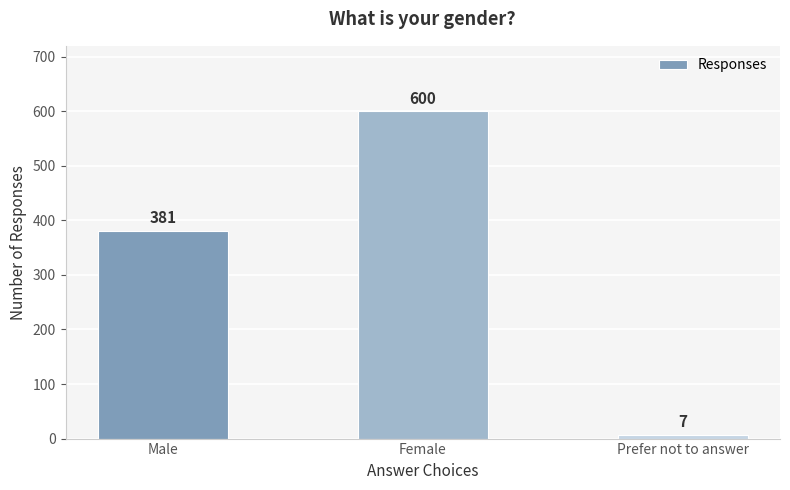

Where is the data nearest to the value 303?

Male